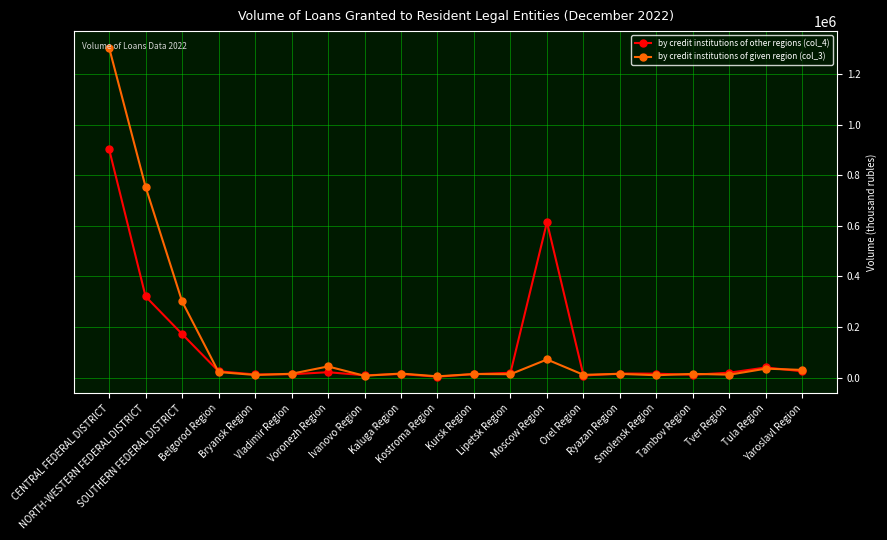

List the series in order of their peak value, highest first.

by credit institutions of given region (col_3), by credit institutions of other regions (col_4)